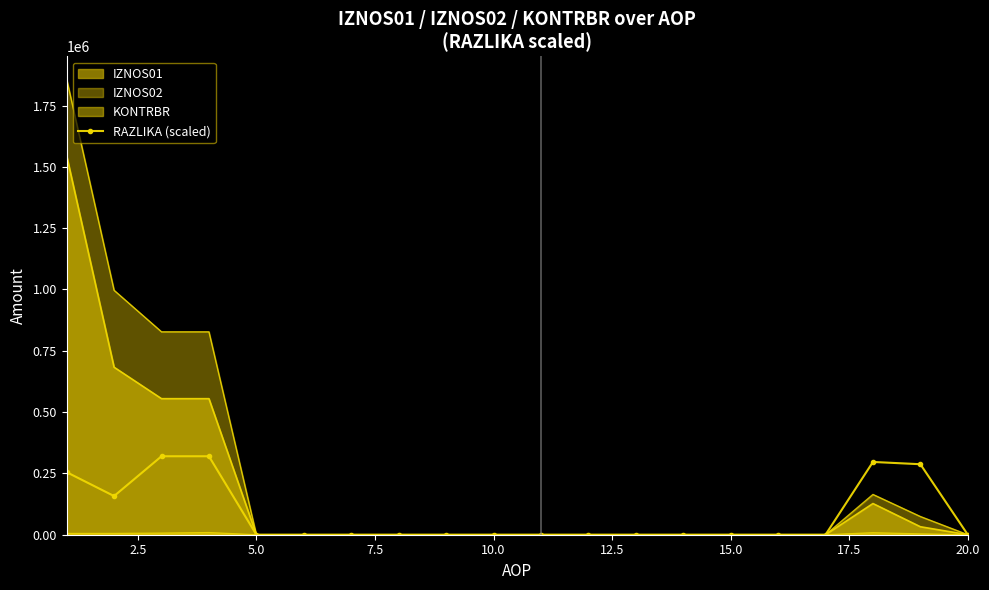

At which category does the chart reach its minimum across all series?

5.0